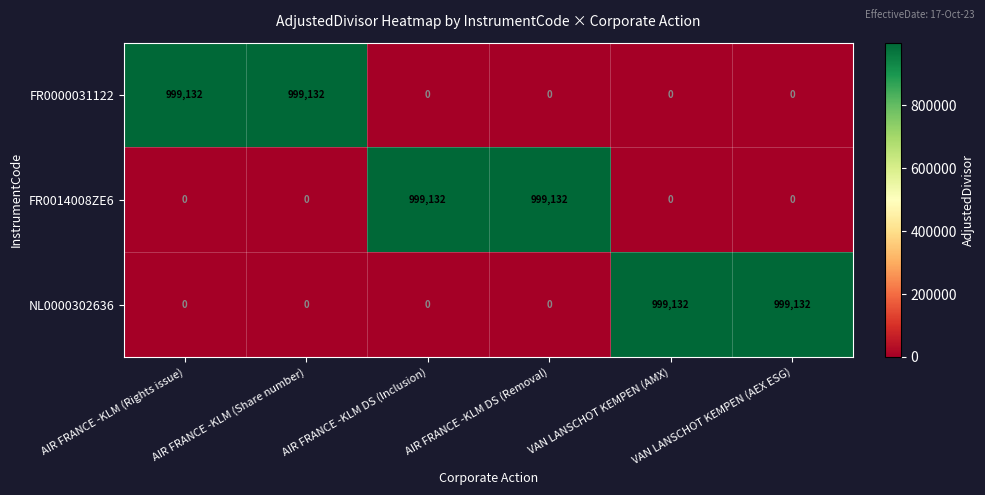

True or false: NL0000302636 has a value of 0 at AIR FRANCE -KLM DS (Removal).

True